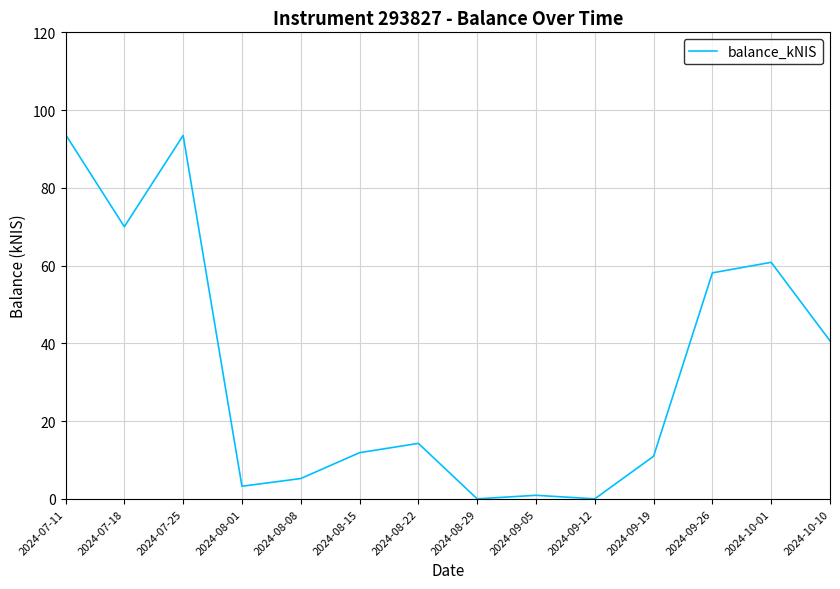

What is the difference between the values at 2024-08-15 and 2024-08-01?

8.6